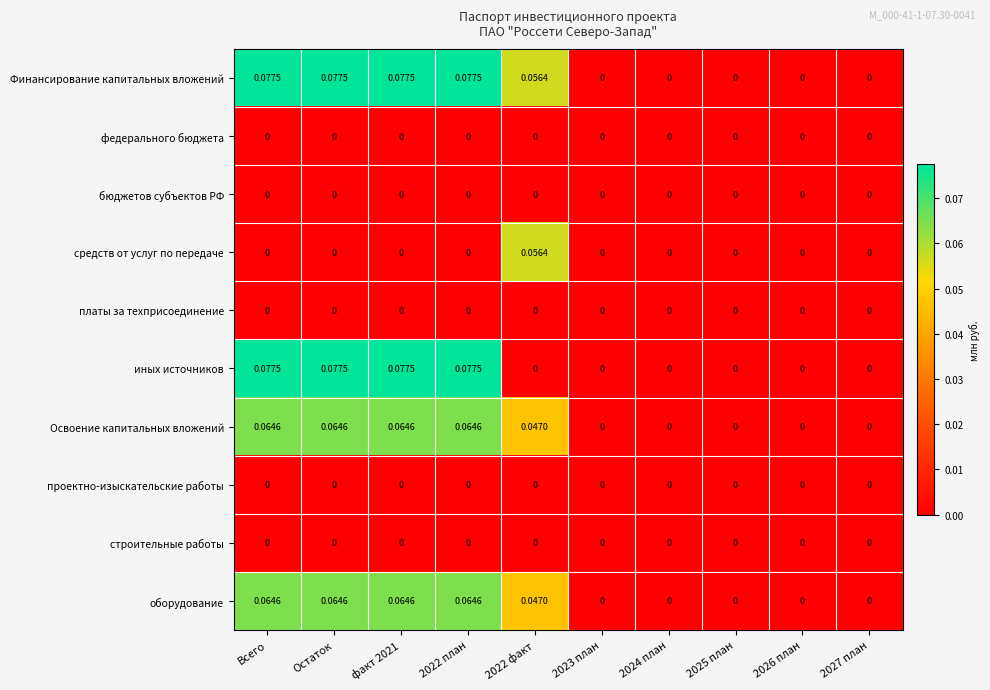

Count the number of data series in this chart.

10